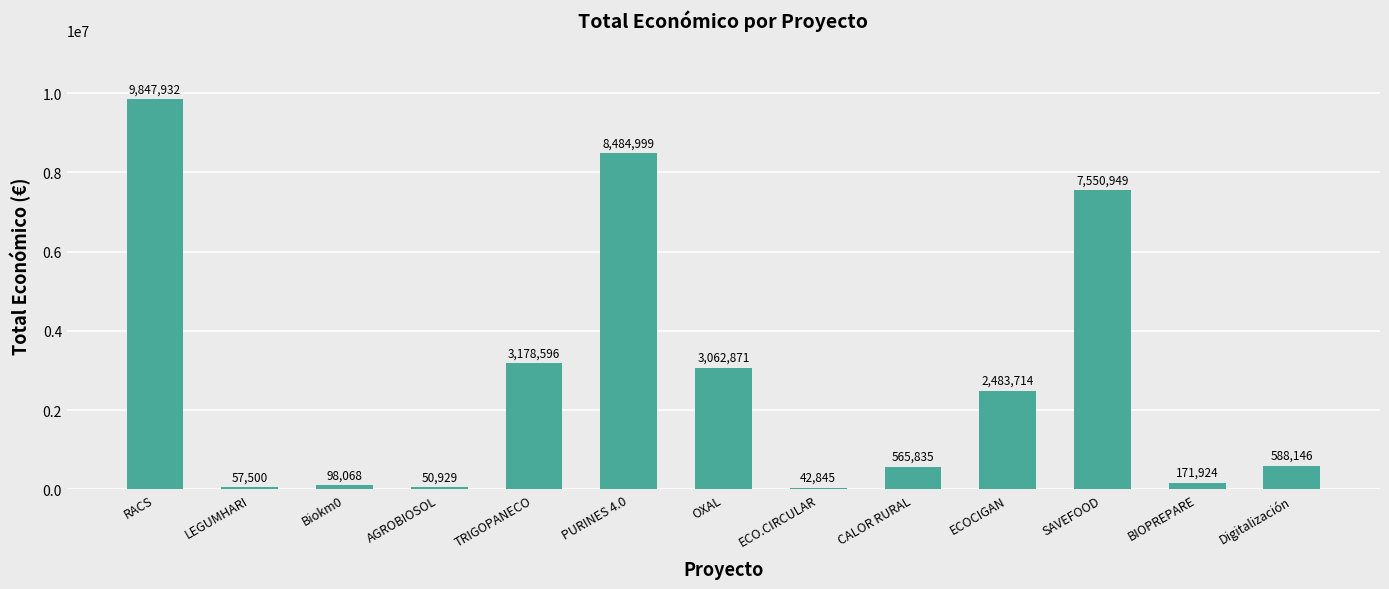

The chart shows a value of 171924 at BIOPREPARE. True or false?

True